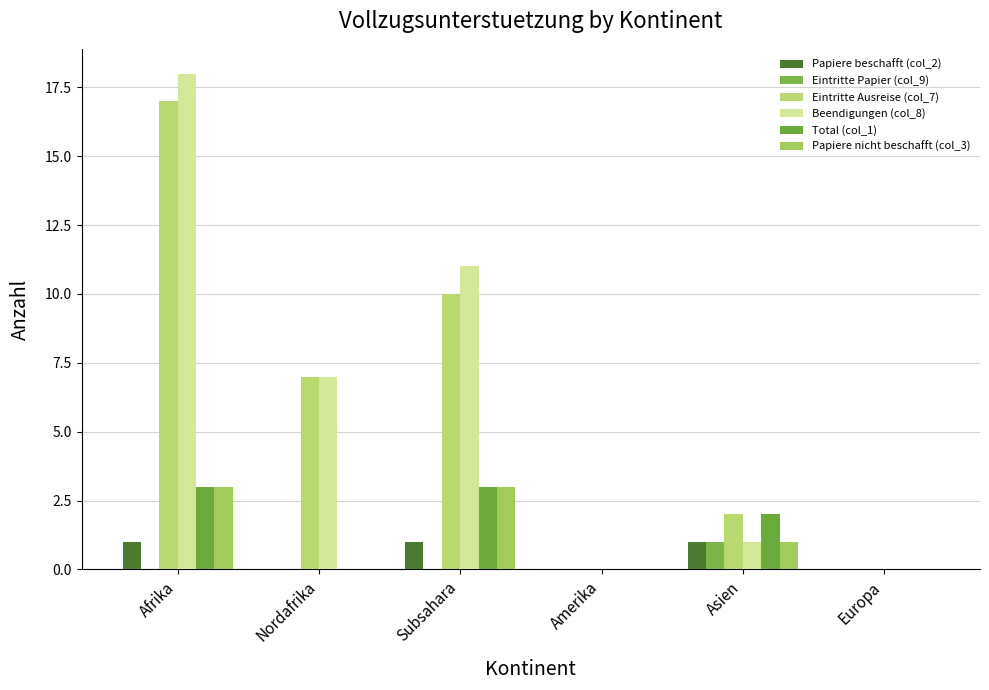

Is the value of Total (col_1) at Subsahara greater than the value of Papiere beschafft (col_2) at Subsahara?

Yes